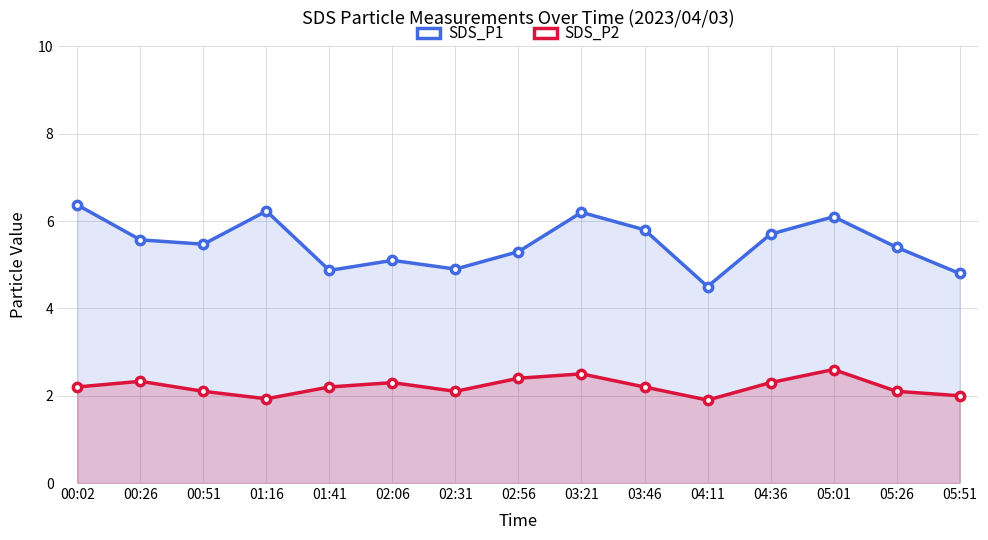

True or false: SDS_P2 and SDS_P1 cross at least once.

False